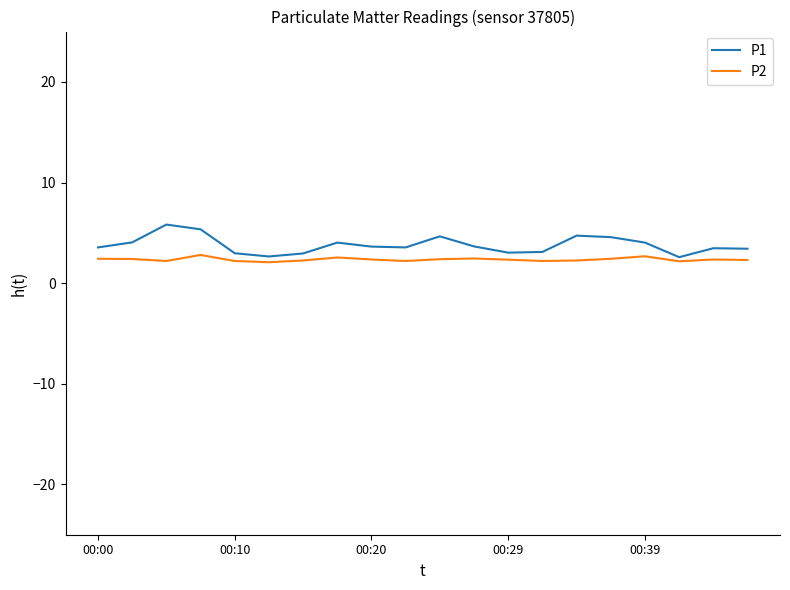

What is the sum of all P2 values?

47.0